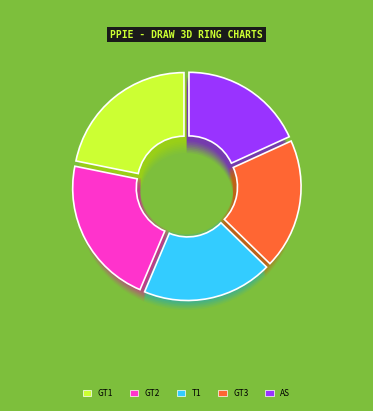

The GT1 slice represents 22% of the pie. True or false?

True